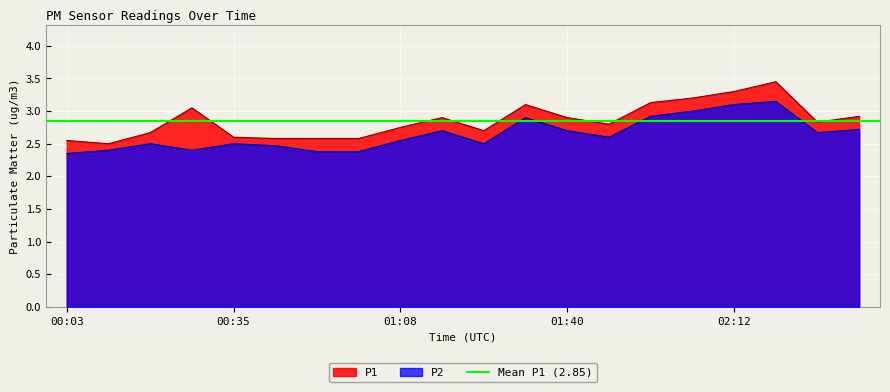

Reading left to right, extract all data points from this chart.

P1: 00:03=2.5	00:11=2.5	00:19=2.7	00:27=3.0	00:35=2.6	00:43=2.6	00:51=2.6	01:00=2.6	01:08=2.8	01:16=2.9	01:24=2.7	01:32=3.1	01:40=2.9	01:48=2.8	01:56=3.1	02:04=3.2	02:12=3.3	02:20=3.5	02:28=2.8	02:37=2.9
P2: 00:03=2.4	00:11=2.4	00:19=2.5	00:27=2.4	00:35=2.5	00:43=2.5	00:51=2.4	01:00=2.4	01:08=2.5	01:16=2.7	01:24=2.5	01:32=2.9	01:40=2.7	01:48=2.6	01:56=2.9	02:04=3.0	02:12=3.1	02:20=3.1	02:28=2.7	02:37=2.7